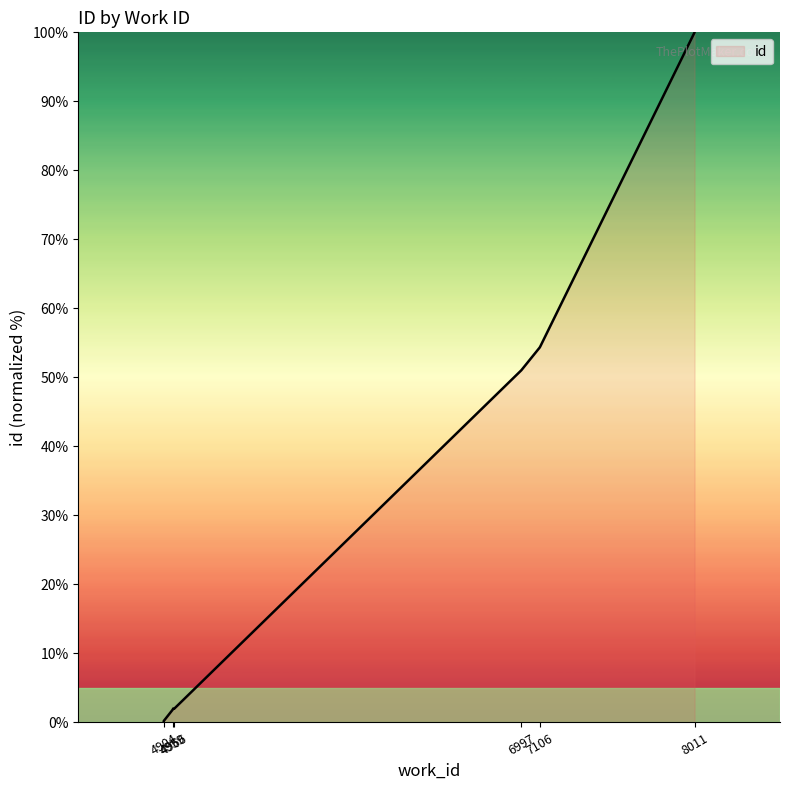

Where does the data first go above 51?

6997